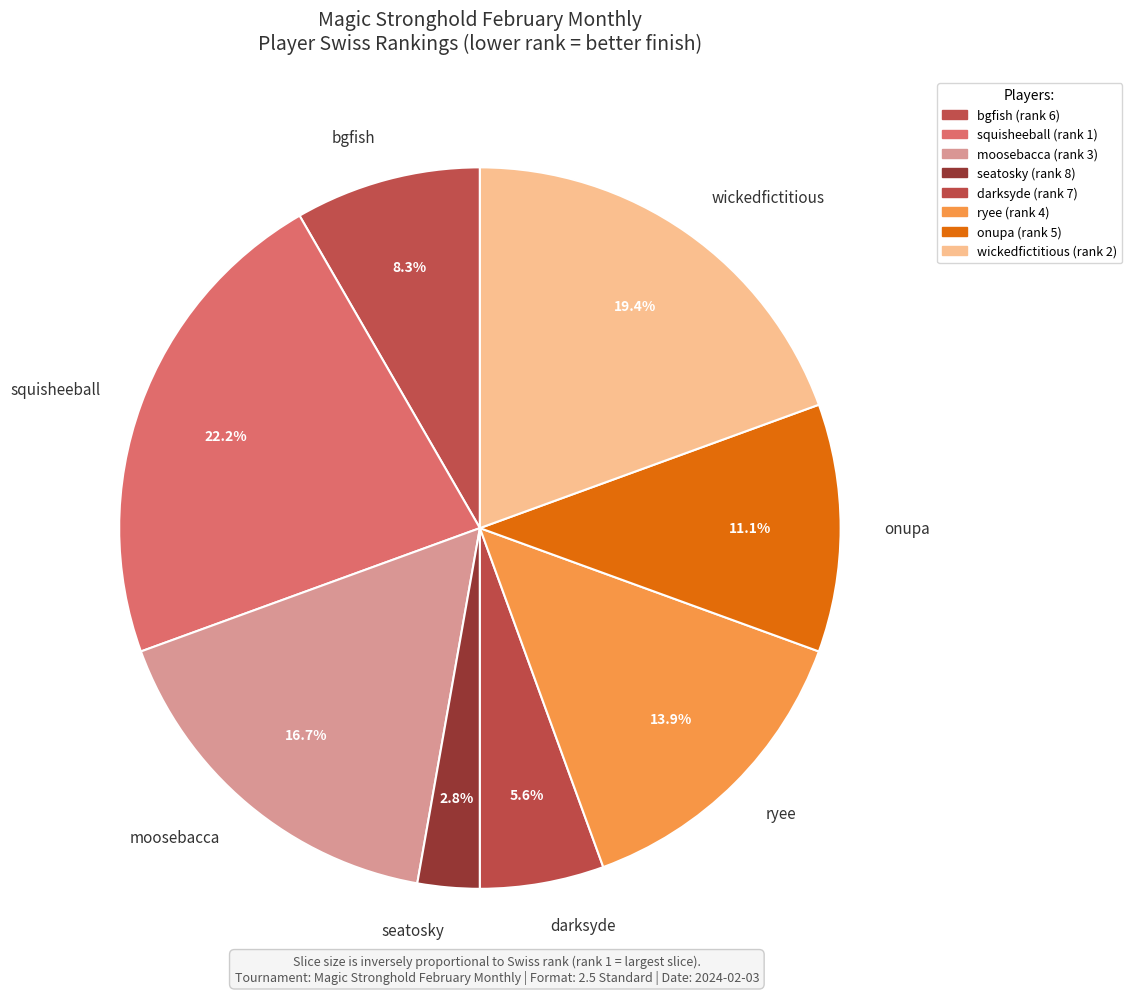

Count the number of slices in the pie.

8